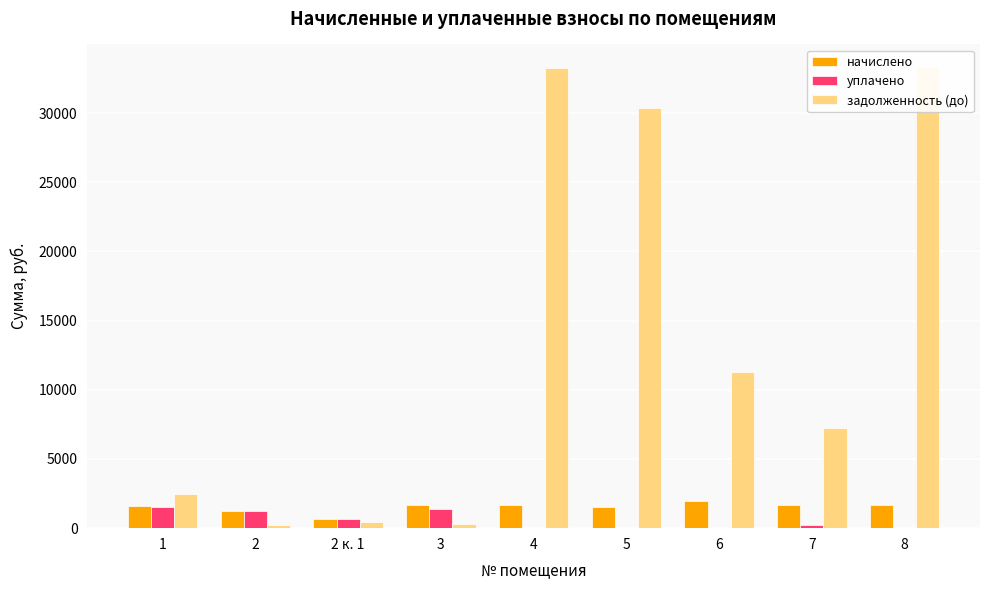

What is the label of the 1st bar from the left?

1